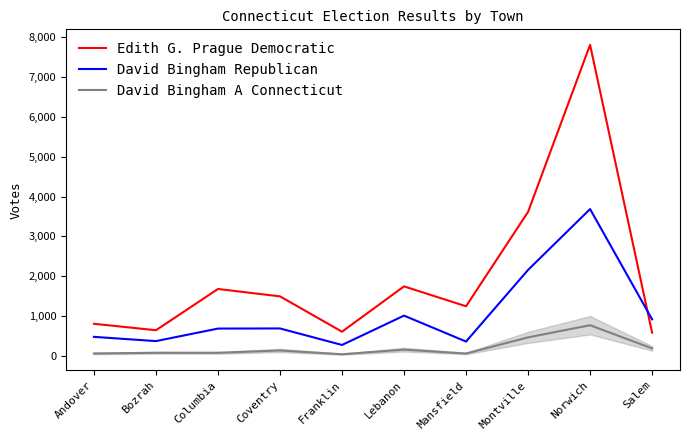

True or false: David Bingham A Connecticut and David Bingham Republican intersect in this chart.

False